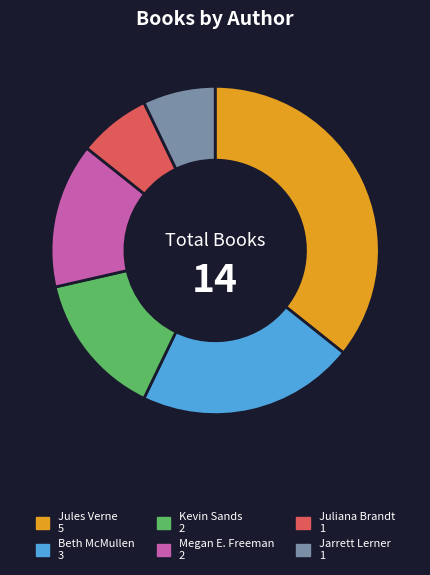

How many slices are in this pie chart?

6